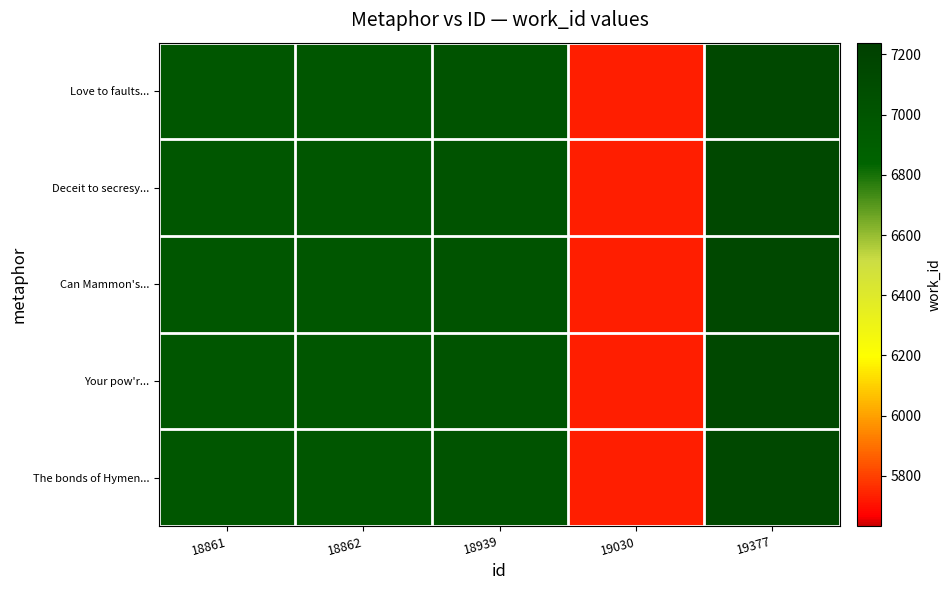

At which category is the sum across all series the highest?

19377